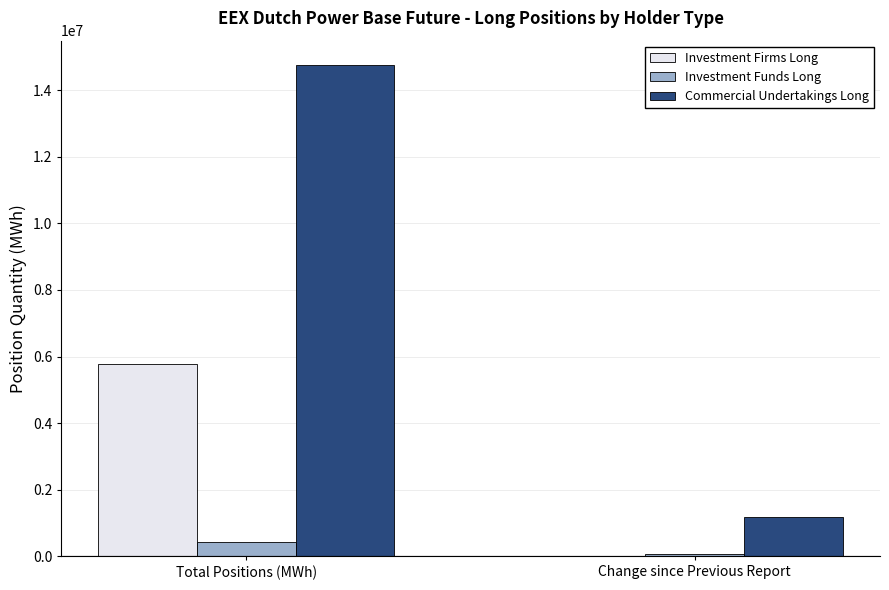

Between Total Positions (MWh) and Change since Previous Report, which series saw the biggest shift?

Commercial Undertakings Long